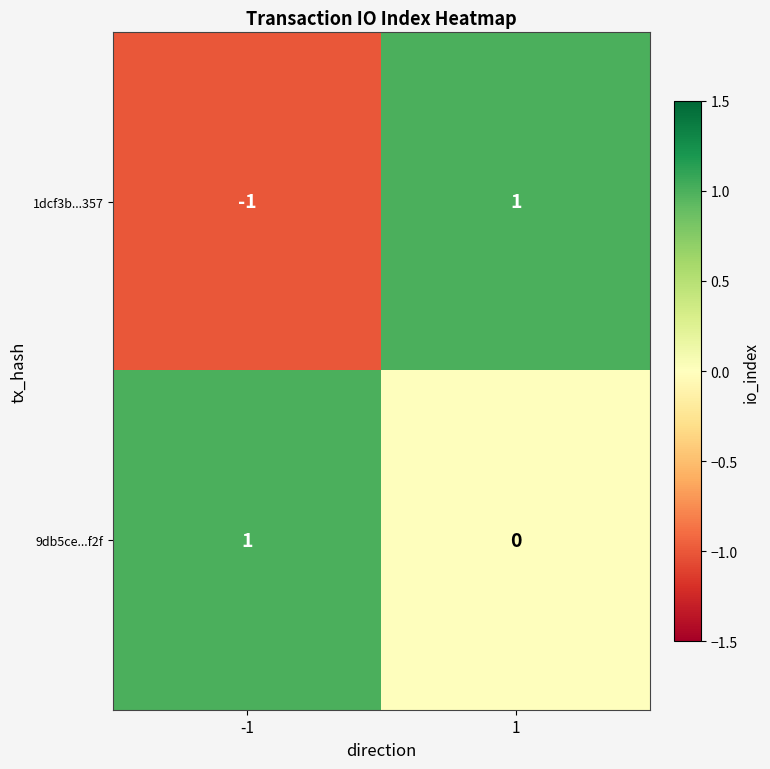

True or false: 1dcf3b...357 has a value of 2 at 1.

False